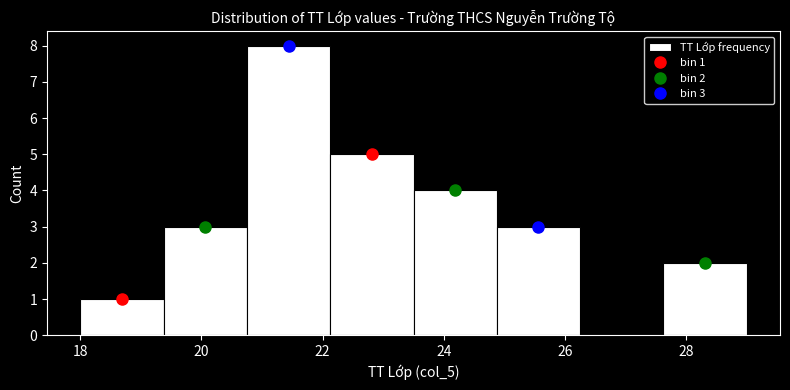

Which range on the x-axis has the tallest bar?

20.8 to 22.2